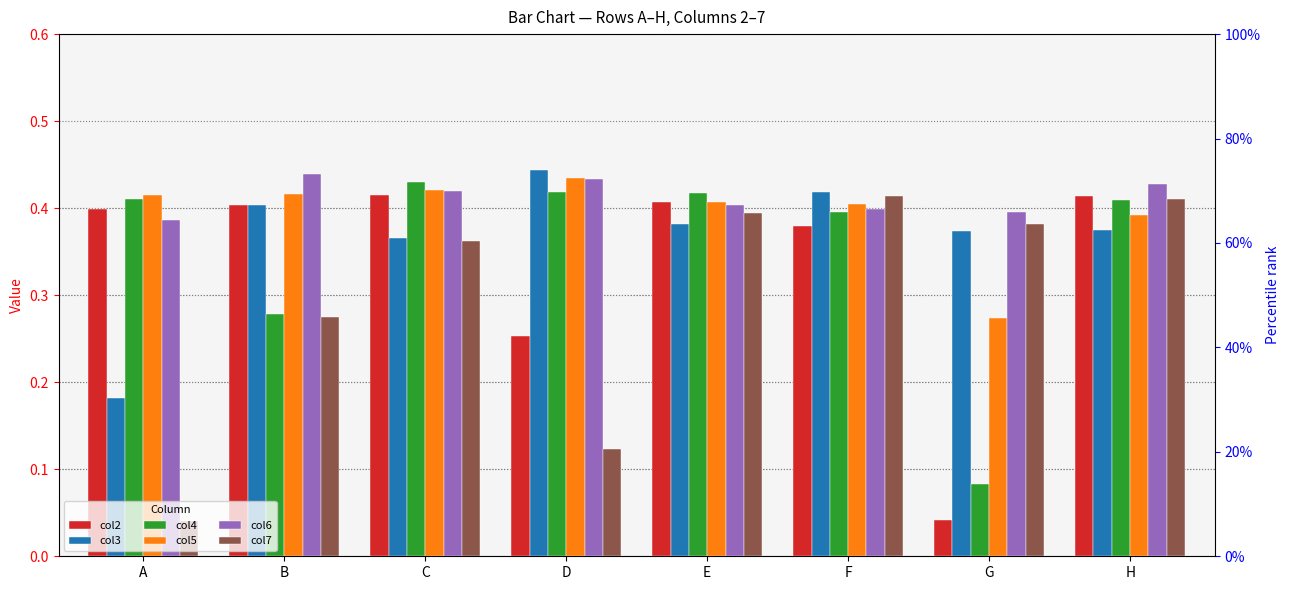

What is the value of the col4 bar at the 4th from the left?

0.4